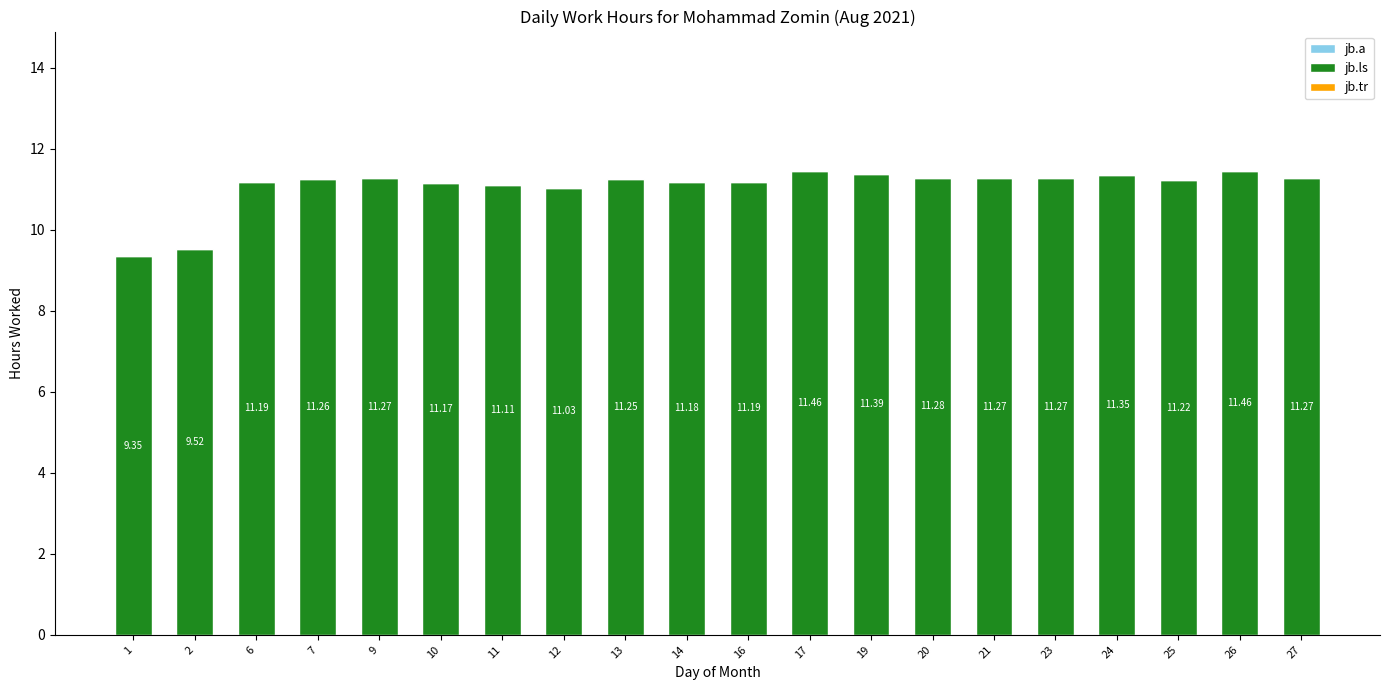

What is the sum of all values?

221.5